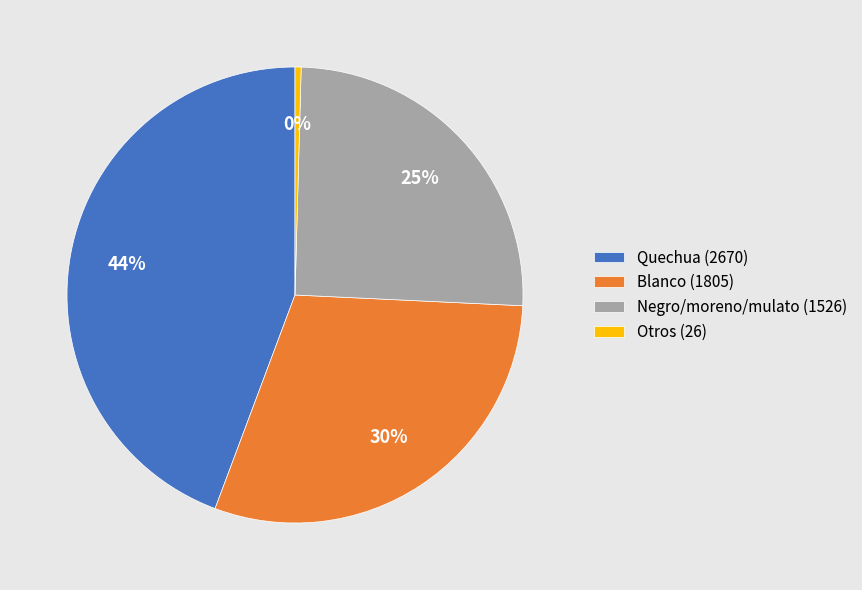

Is it true that Otros (26) is 0% of the pie?

True